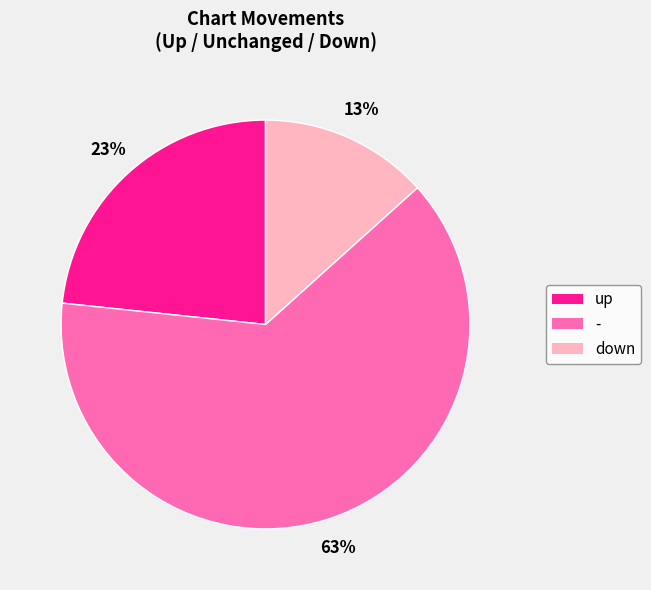

How many segments does this pie chart have?

3